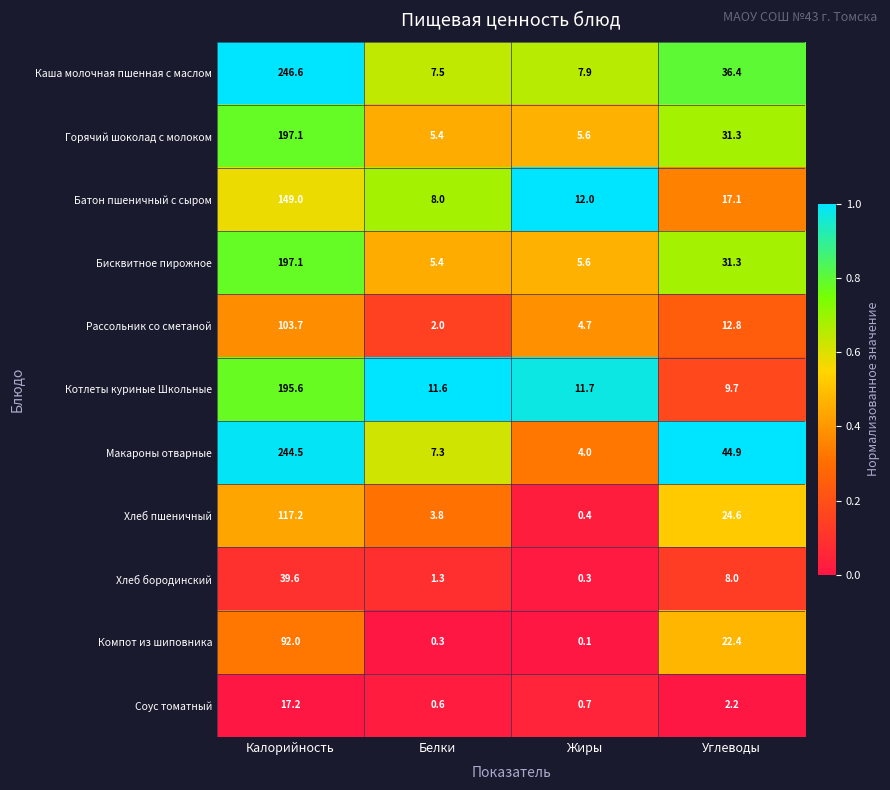

True or false: Котлеты куриные Школьные has a value of 11.6 at Белки.

True